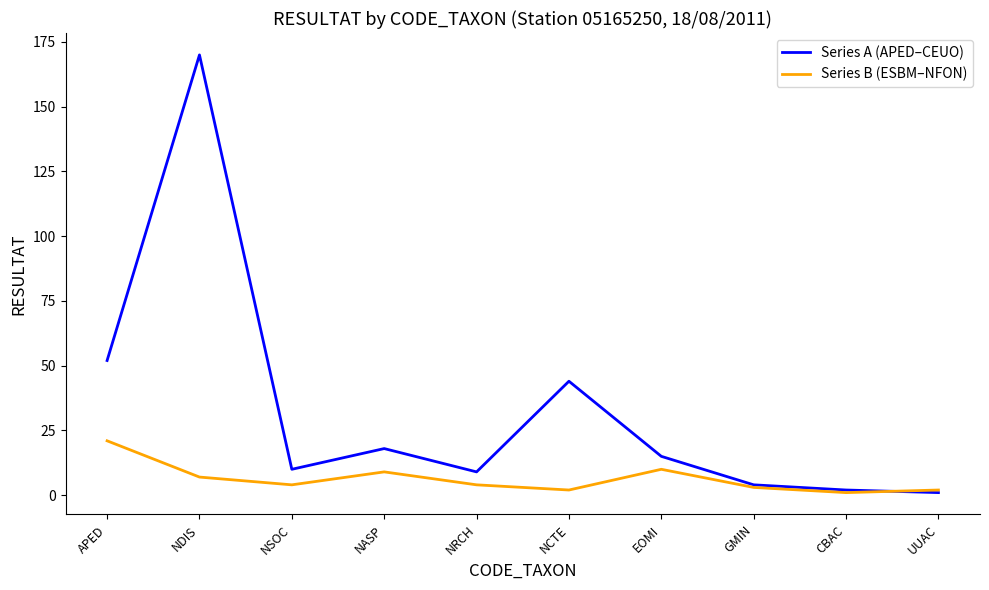

The Series A (APED–CEUO) series shows 75 at NCTE. True or false?

False